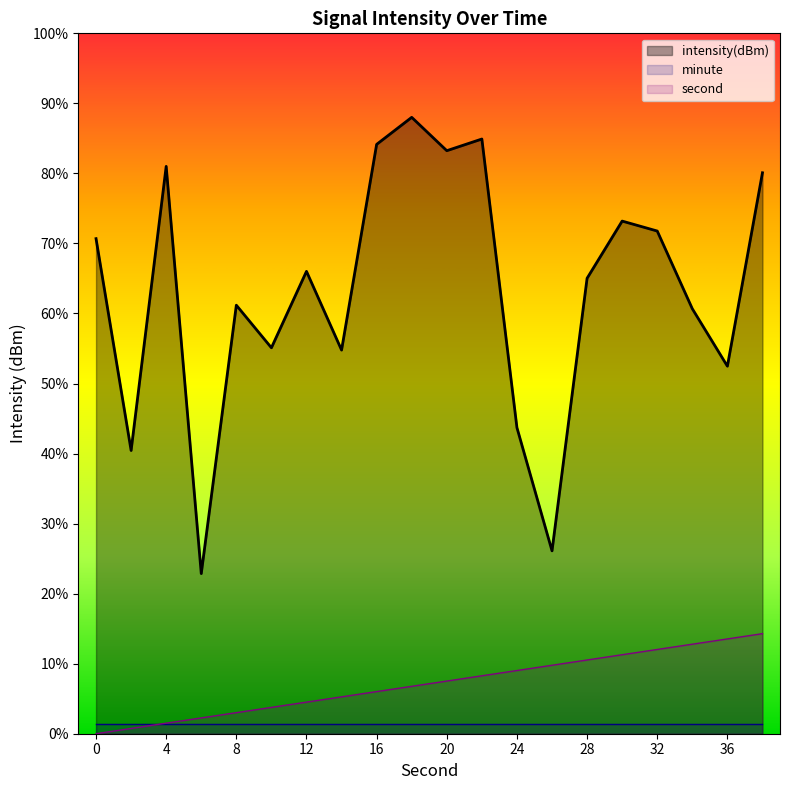

Is the value of minute at 12 greater than the value of intensity(dBm) at 36?

No